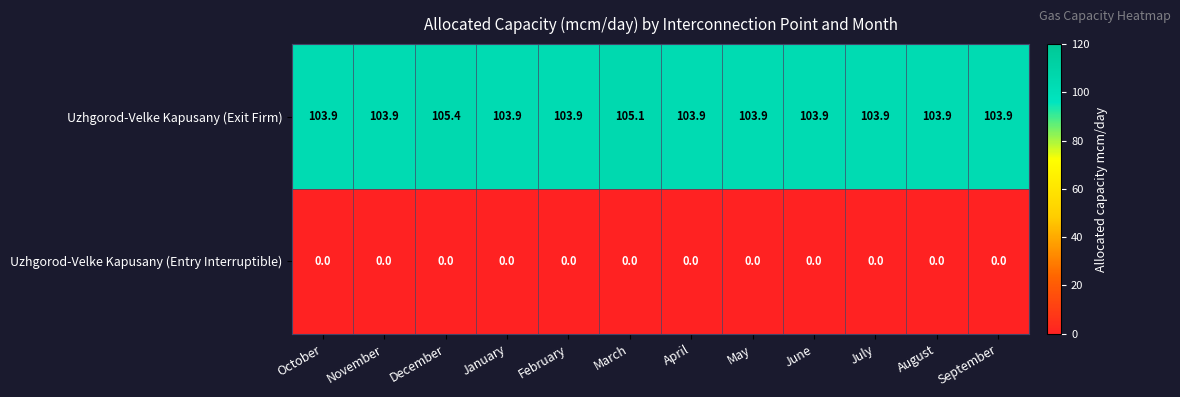

Is it true that Uzhgorod-Velke Kapusany (Entry Interruptible) equals 0.0 at May?

True